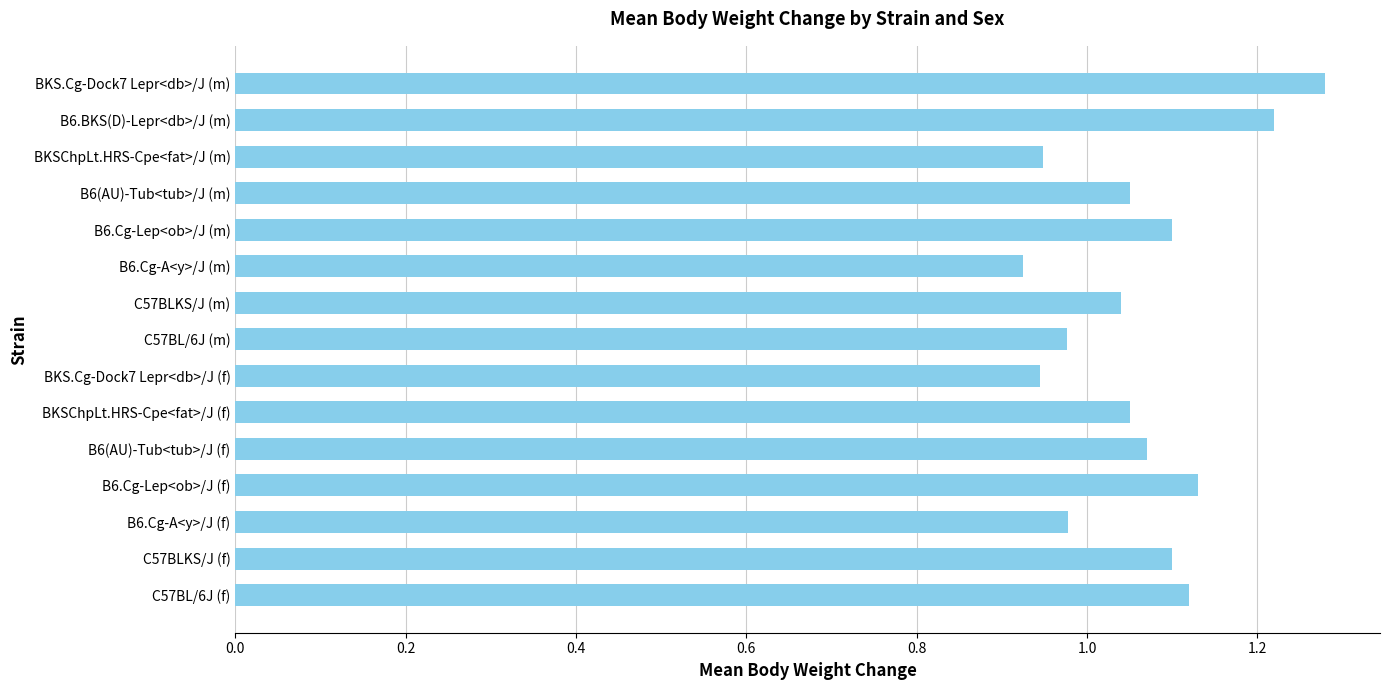

Which has a higher value, B6.Cg-A<y>/J (f) or BKS.Cg-Dock7 Lepr<db>/J (f)?

B6.Cg-A<y>/J (f)